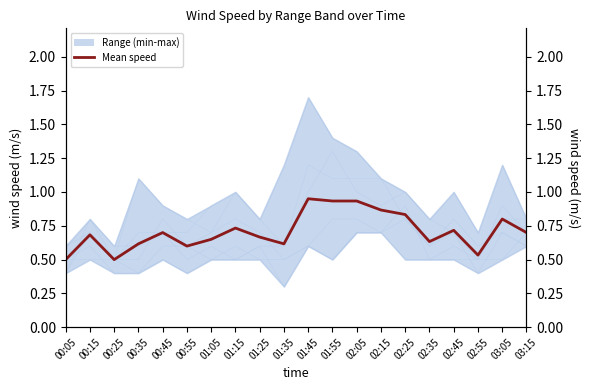

The value at 02:25 is 0.8. True or false?

True